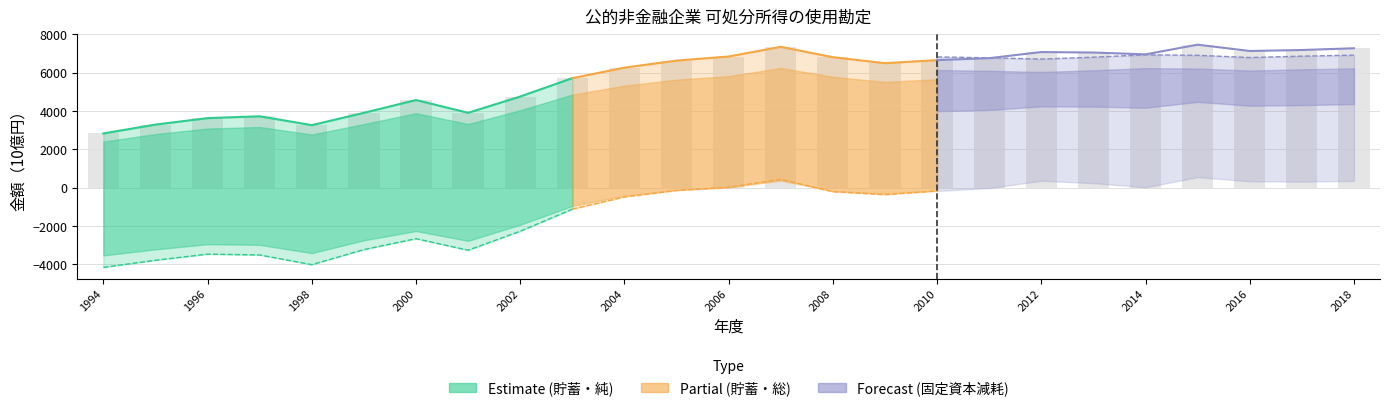

True or false: 貯蓄（純） has a value of -139.3 at 2005.

True